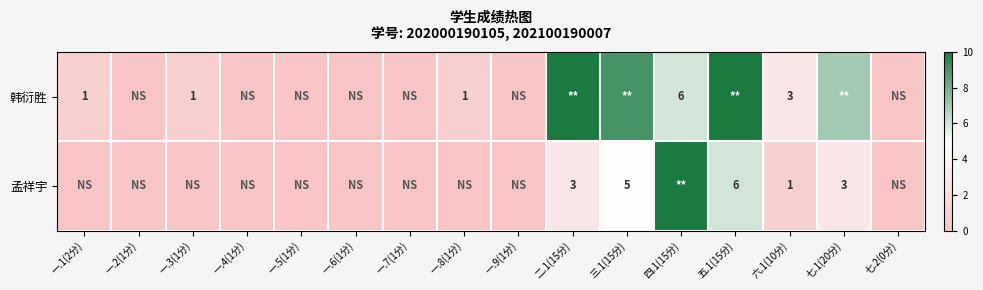

The 韩衍胜 series shows 1 at 一.3(1分). True or false?

True